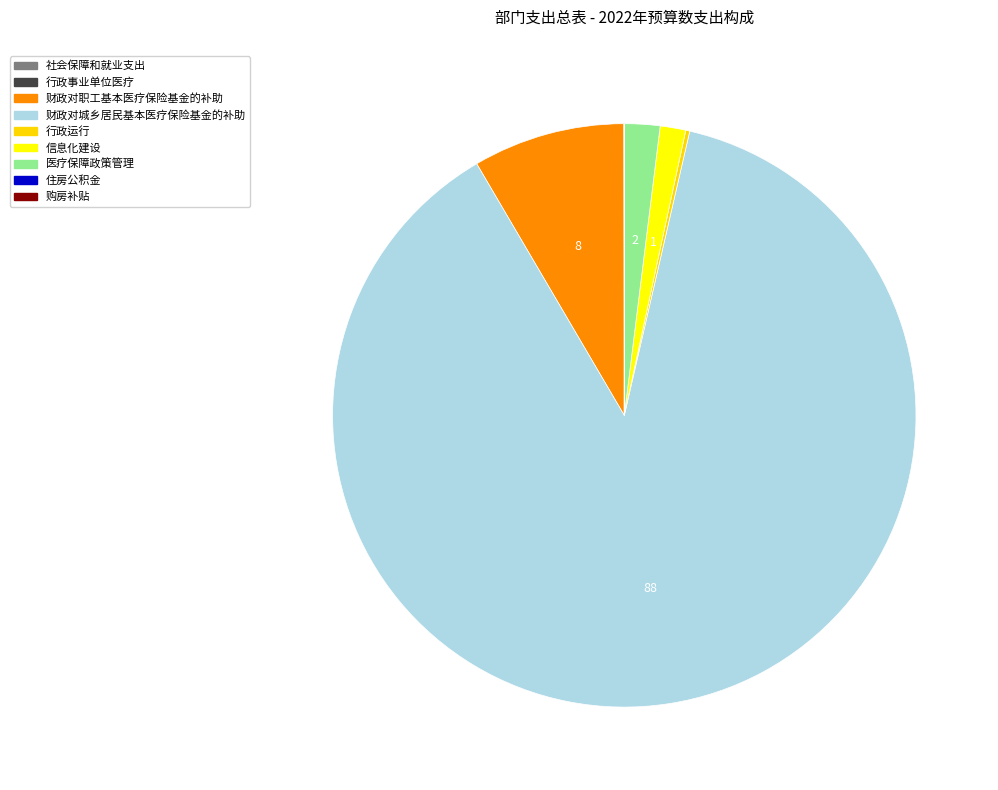

Is there any slice that represents more than half of the pie?

Yes